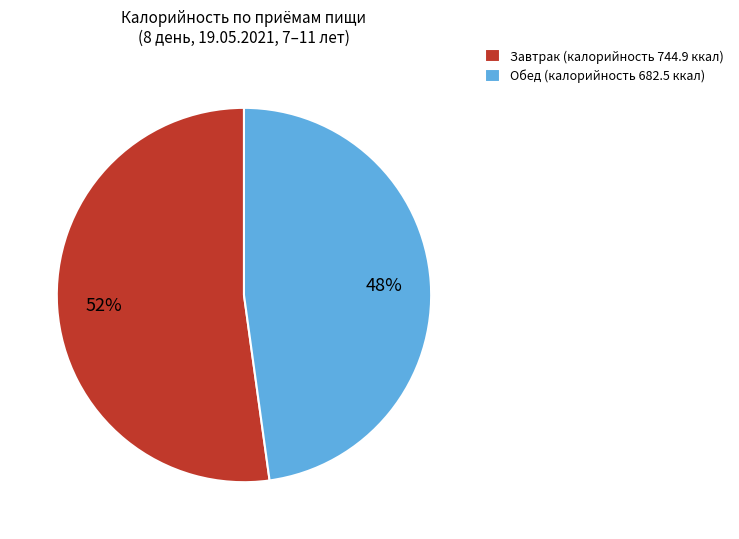

What is the ratio of the value at Обед to the value at Завтрак?

0.9